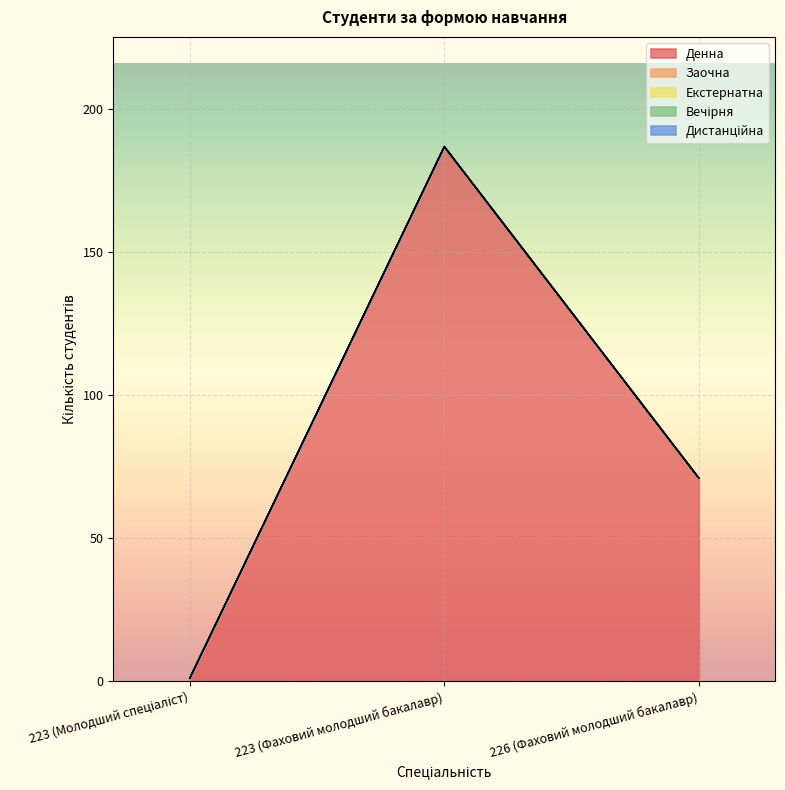

The value of Дистанційна at 223 (Молодший спеціаліст) is 0. True or false?

True